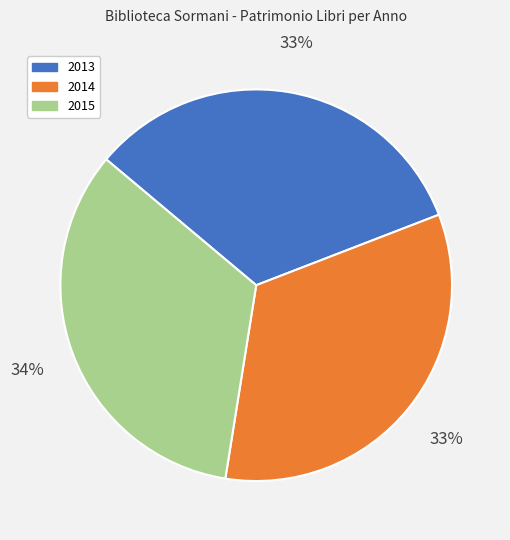

Is there a majority slice in this chart?

No